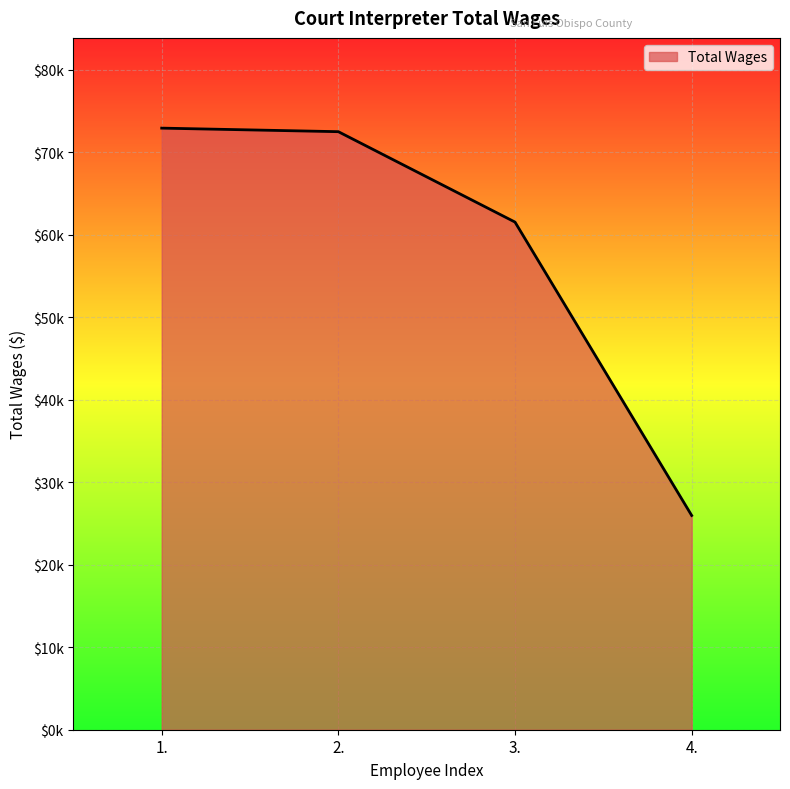

What position from the right is 4.?

1